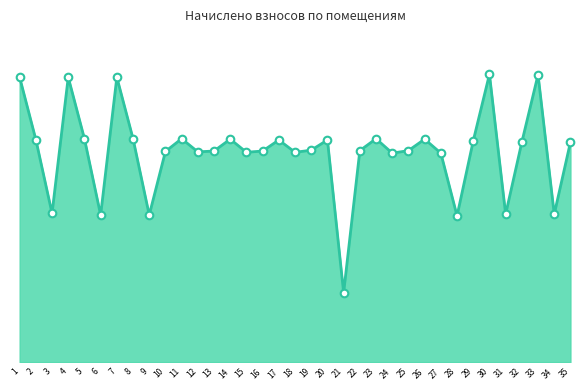

What is the change in value from 25 to 26?

+116.6